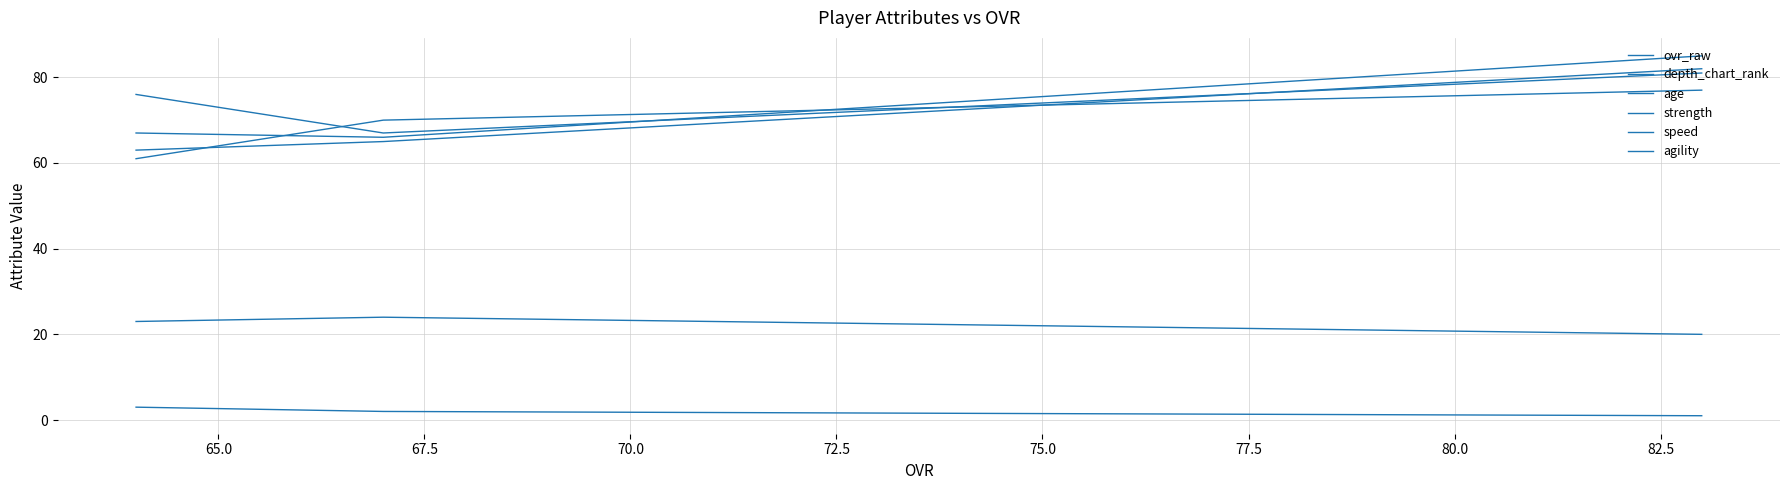

What is the sum of all speed values?

218